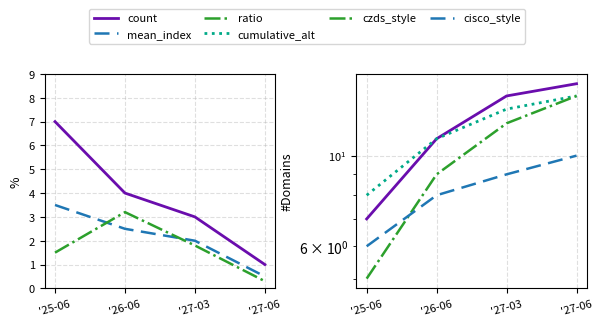

The value of cisco_style at '27-06 is 10.0. True or false?

True